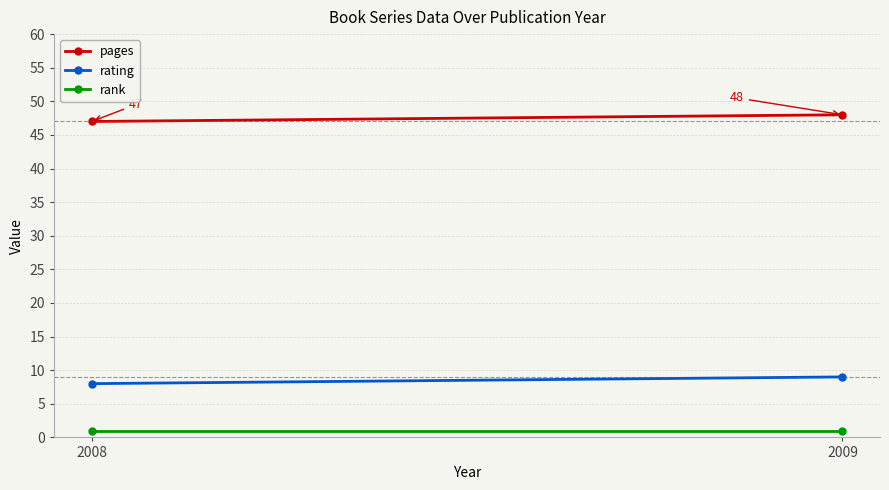

Which has a higher value, 2008 or 2009?

2009